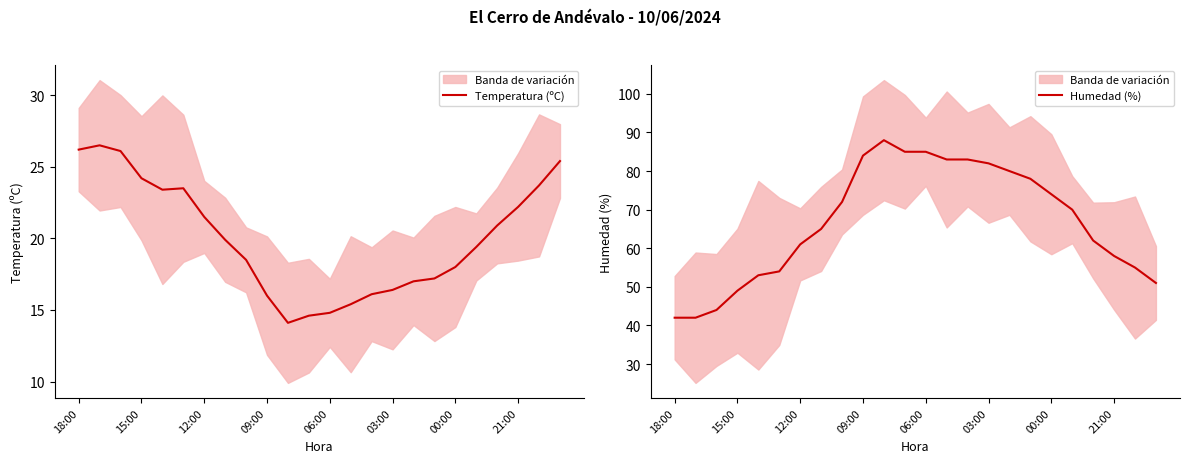

What is the difference between the maximum and minimum values in the Humedad (%) series?

46